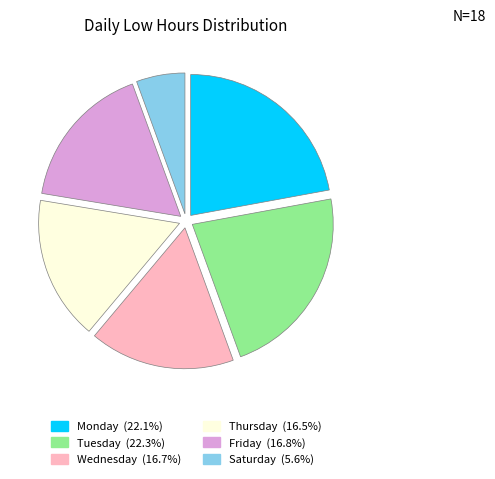

Is there a majority slice in this chart?

No